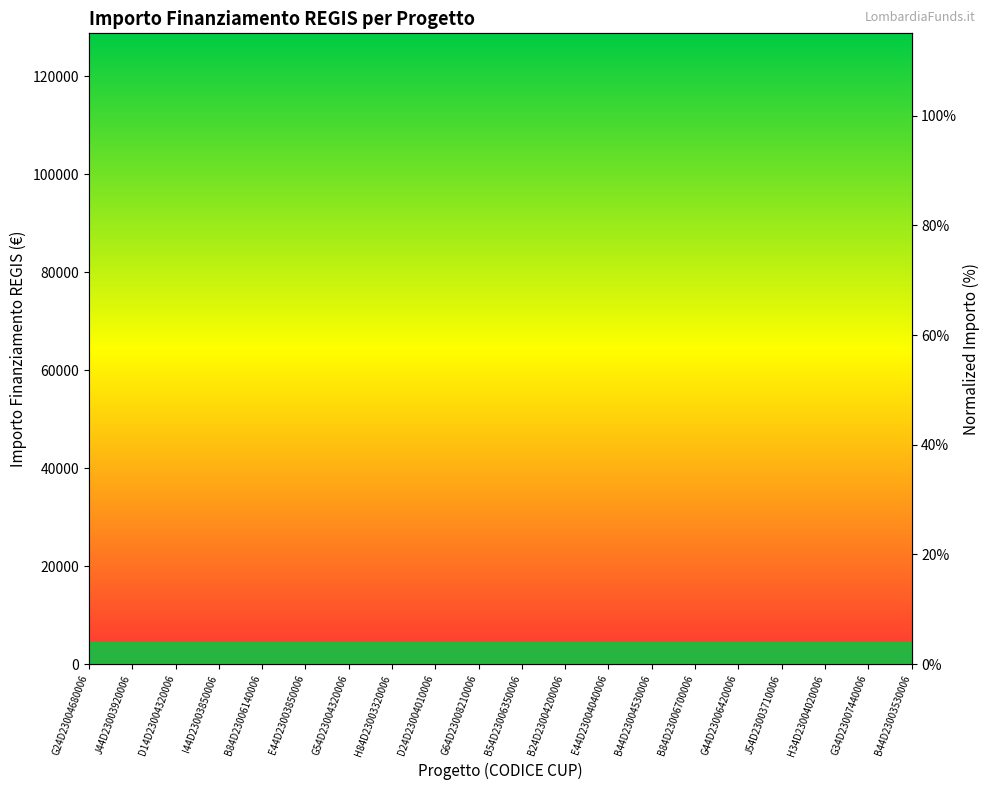

How many points are higher than both their immediate neighbors (excluding endpoints)?

4